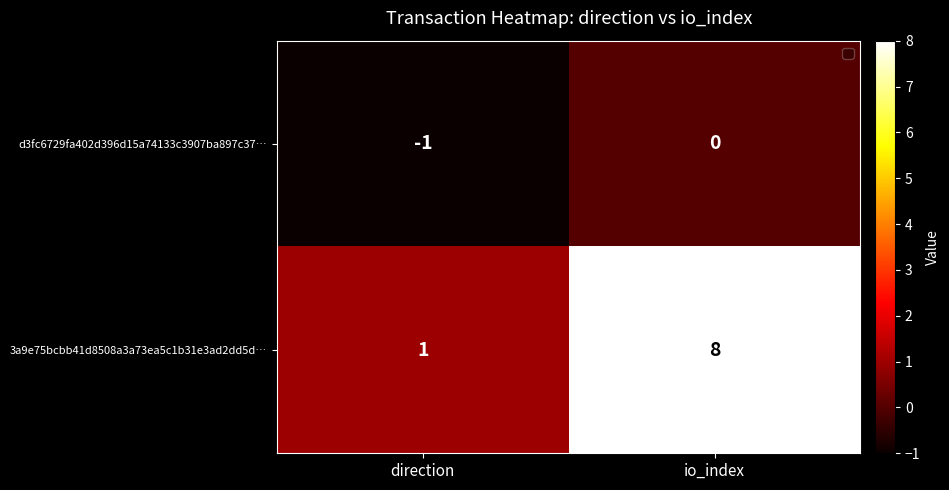

Rank the series at direction from highest to lowest value.

3a9e75bcbb41d8508a3a73ea5c1b31e3ad2dd5d…, d3fc6729fa402d396d15a74133c3907ba897c37…